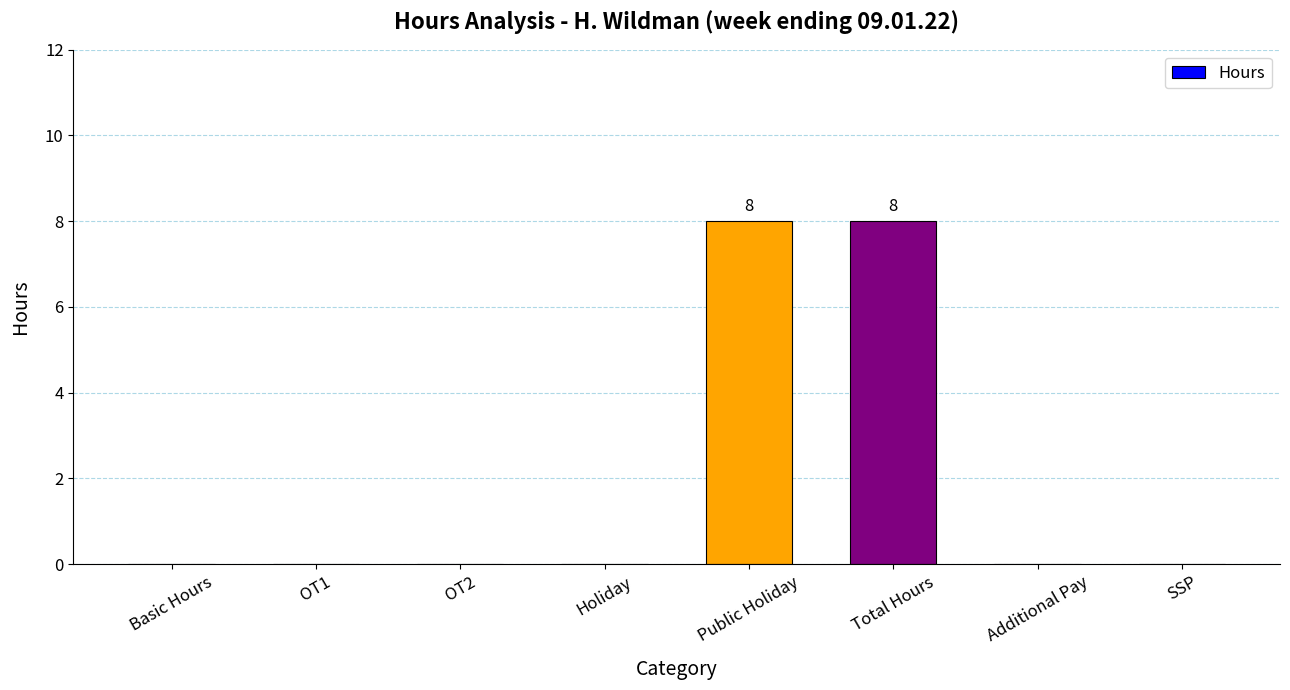

What value does the data have at Total Hours?

8